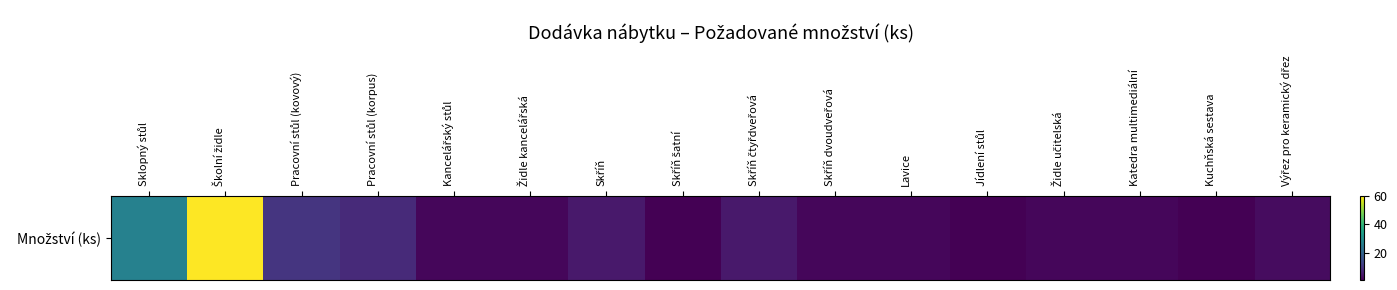

Which has a higher value, Kancelářský stůl or Židle učitelská?

Kancelářský stůl